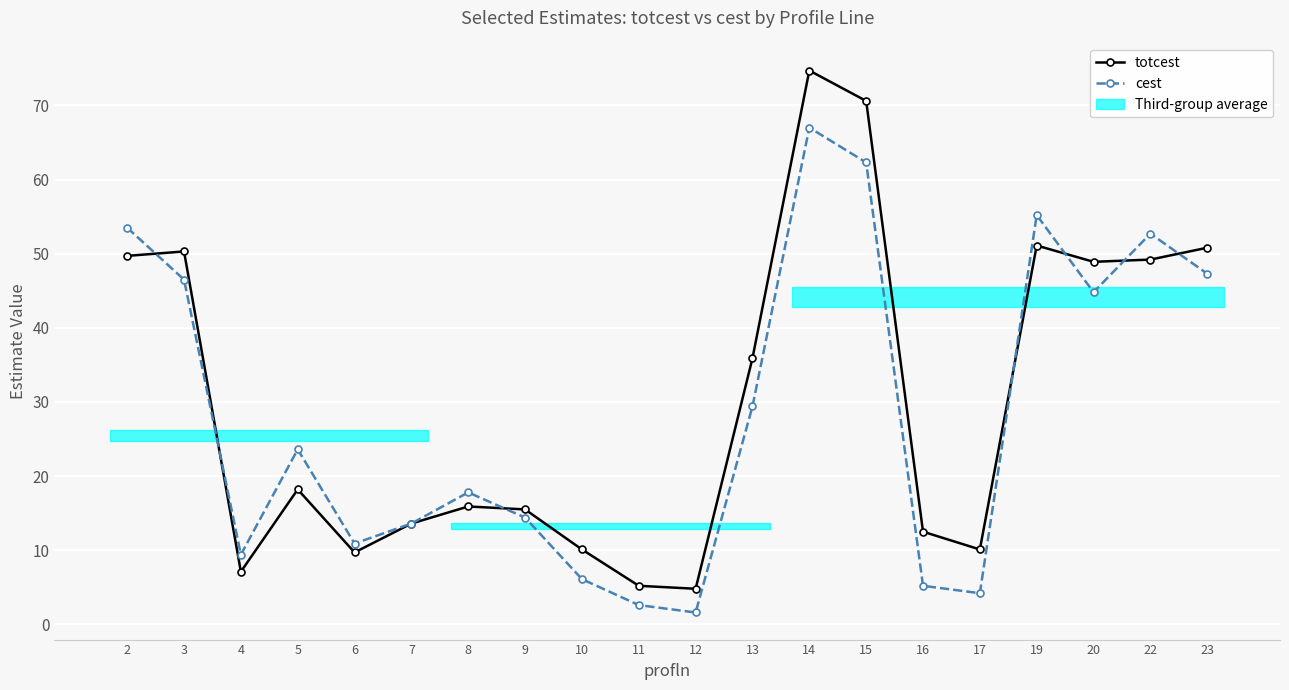

What is the difference between the maximum and second lowest values in the totcest series?

69.5